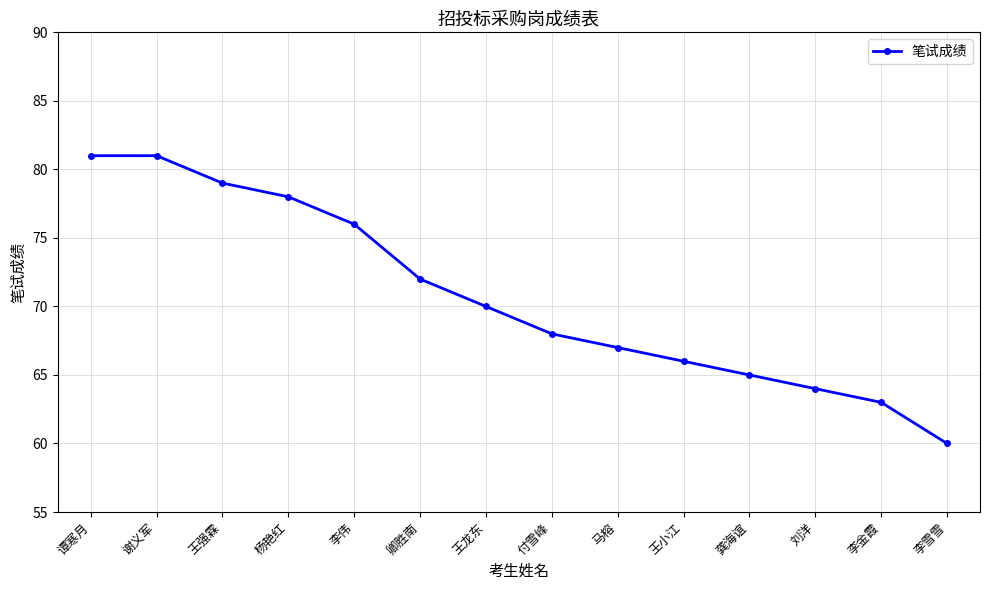

What position from the right is 王龙东?

8